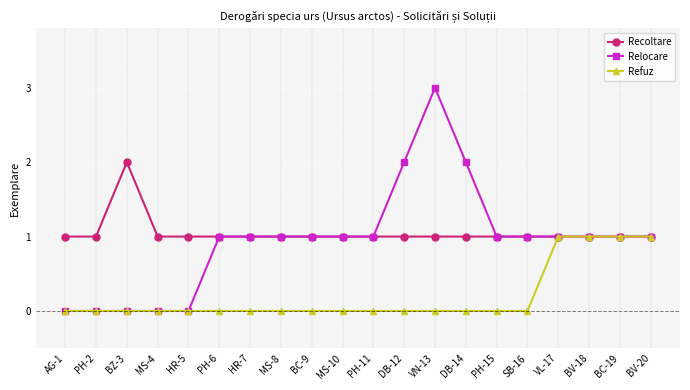

What is the label of the 15th point from the right?

PH-6